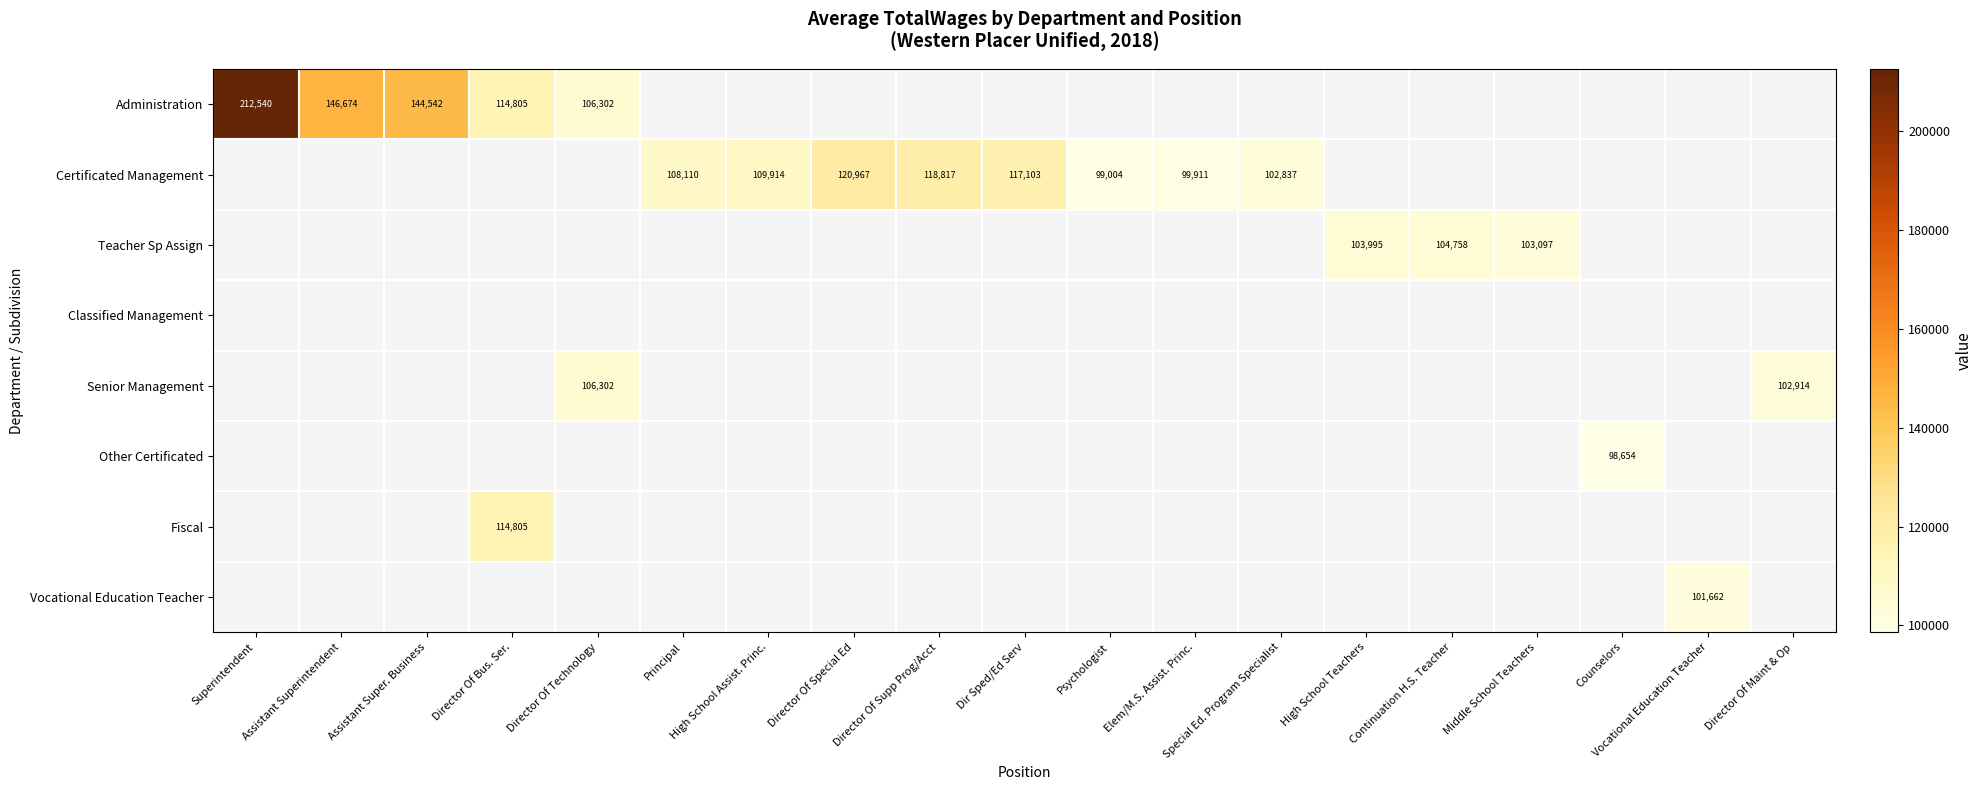

True or false: Fiscal has a value of 165694 at Director Of Bus. Ser..

False